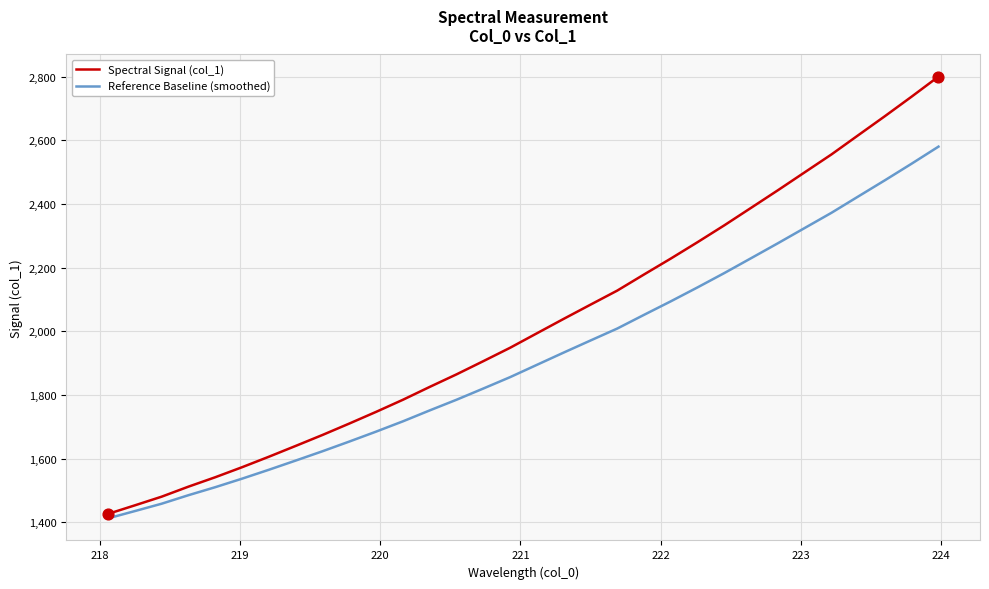

Which series has the largest range (max minus min)?

Spectral Signal (col_1)